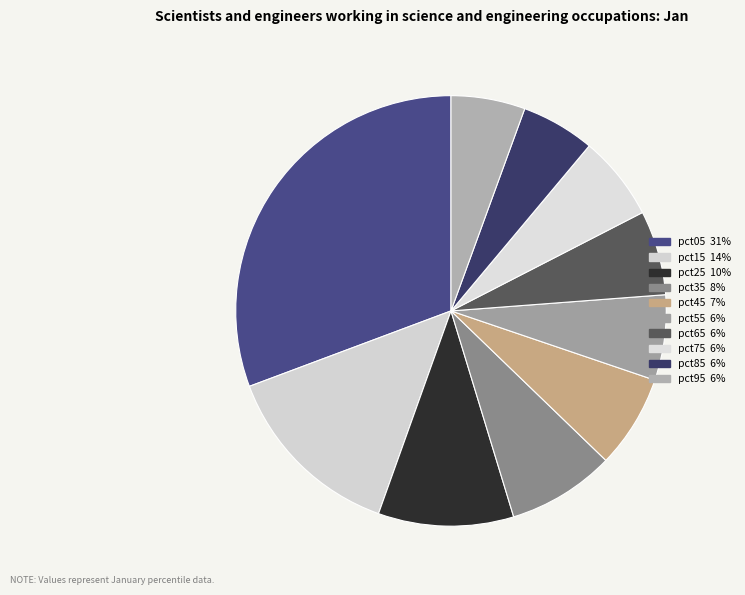

True or false: pct65 accounts for 19% of the total.

False